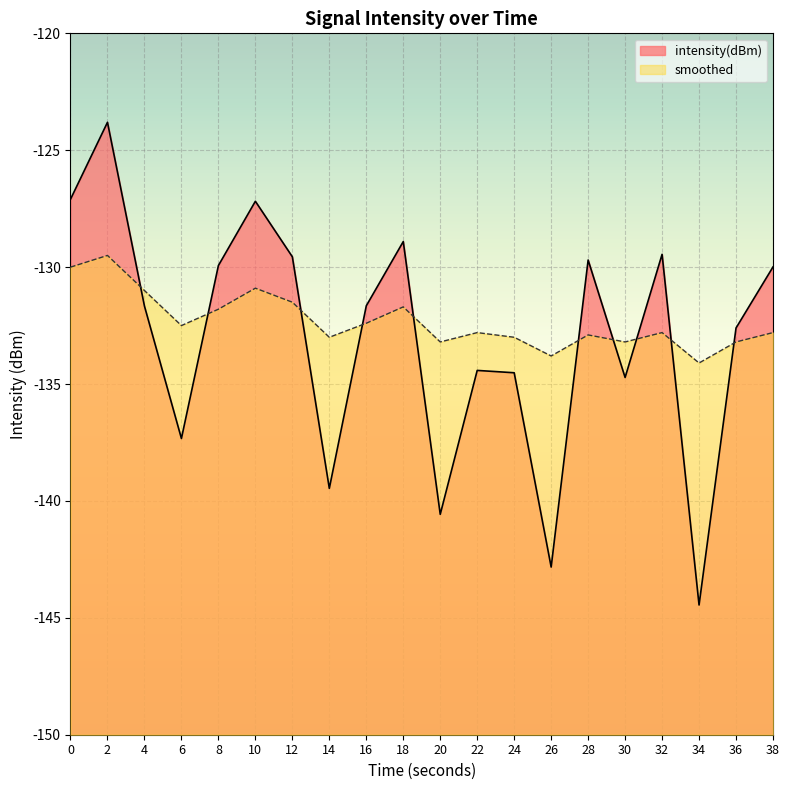

At which label is intensity(dBm) closest to -134?

22